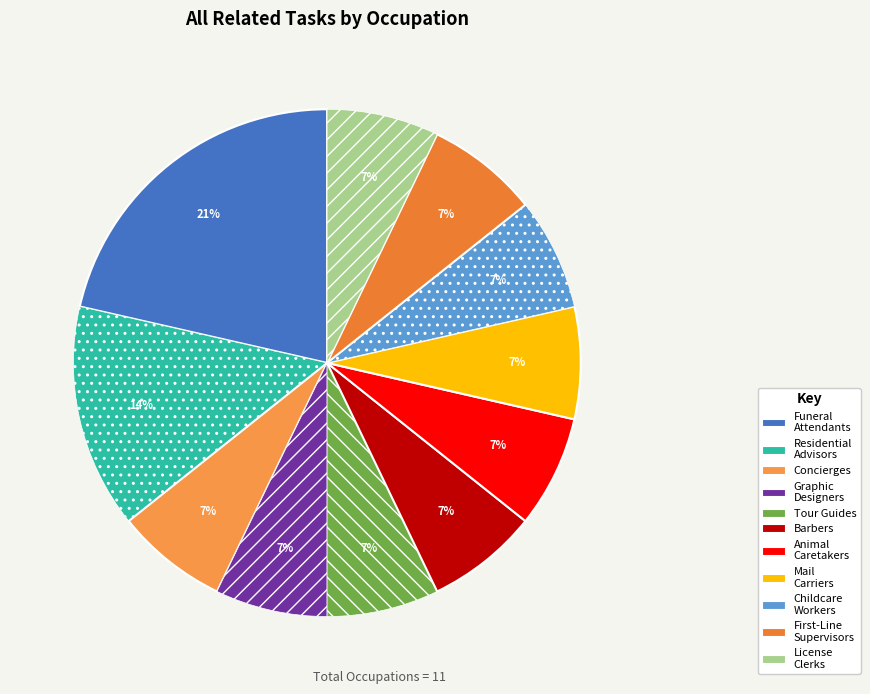

How many slices are in this pie chart?

11